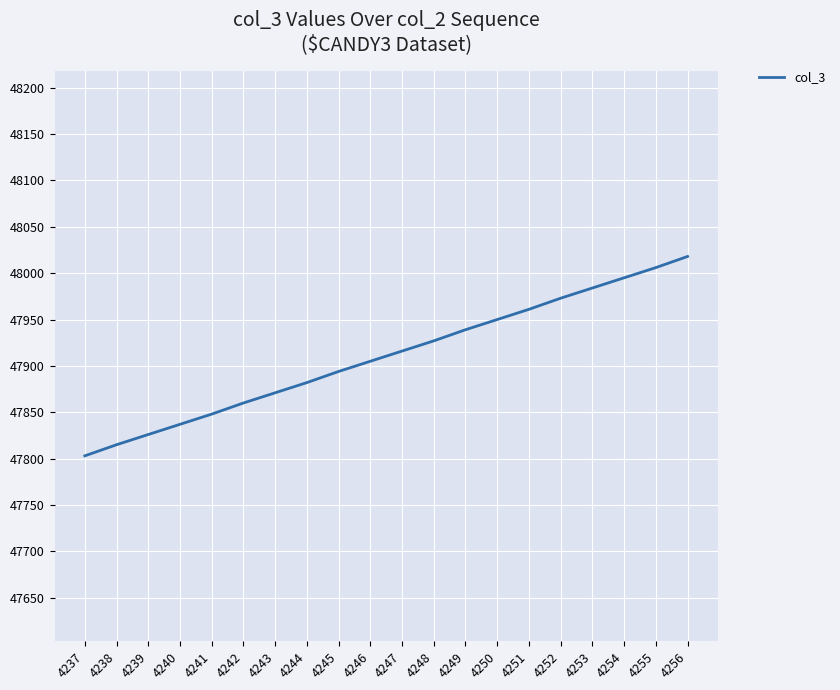

How many lines are shown in the chart?

1